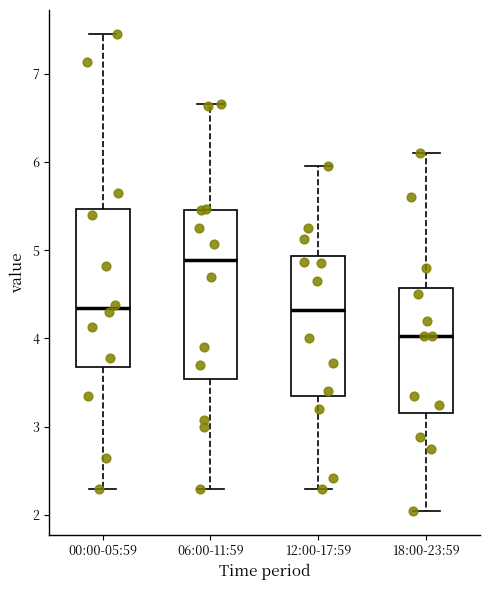

Reading left to right, read every box against the y-axis: the position of its median line, the range the box covers, and the ends of its whiskers. The values are not printed on the chart, so give them approximately, as read against the axis.

00:00-05:59: median 4.3, box 3.7 to 5.5, whiskers 2.3 to 7.5
06:00-11:59: median 4.9, box 3.5 to 5.5, whiskers 2.3 to 6.7
12:00-17:59: median 4.3, box 3.4 to 4.9, whiskers 2.3 to 6.0
18:00-23:59: median 4.0, box 3.2 to 4.6, whiskers 2.1 to 6.1